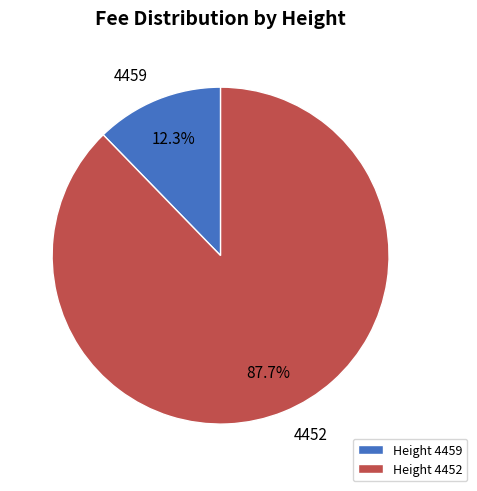

Which has a higher value, Height 4452 or Height 4459?

Height 4452